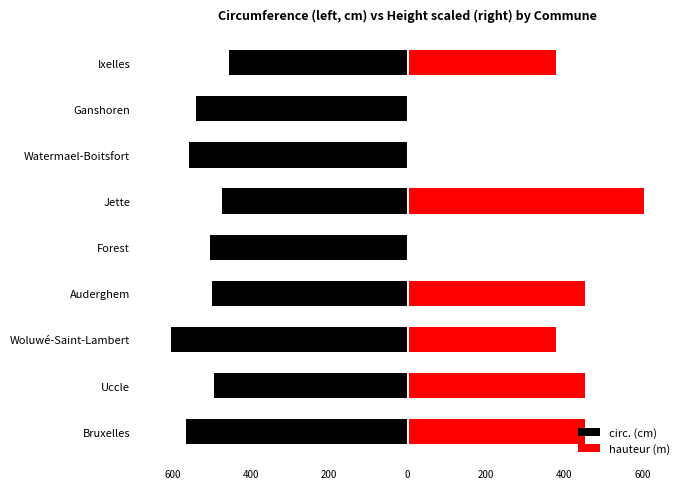

What is the minimum value shown in the chart?

-605.0